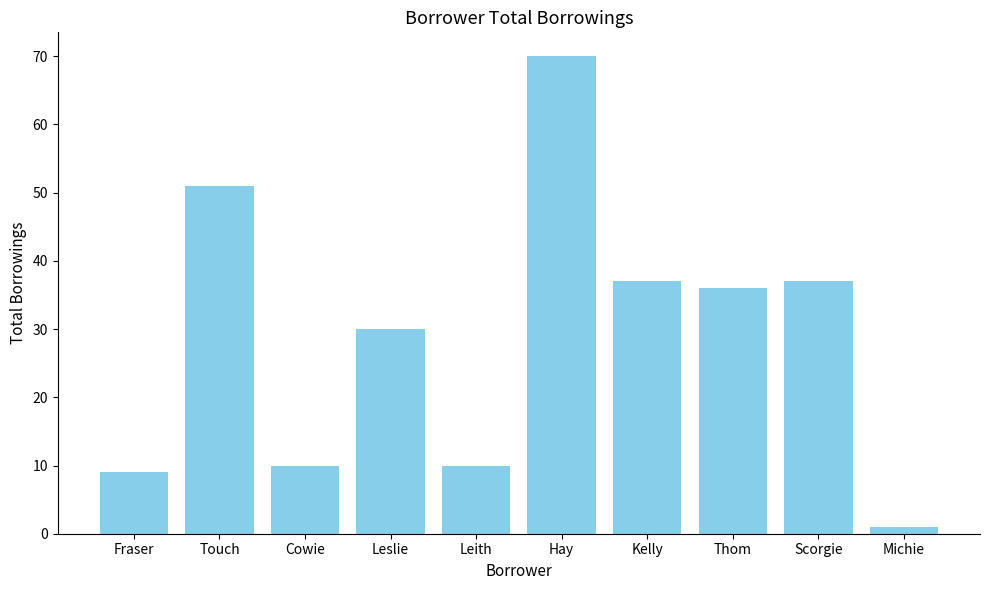

What is the value of the 2nd bar from the left?

51